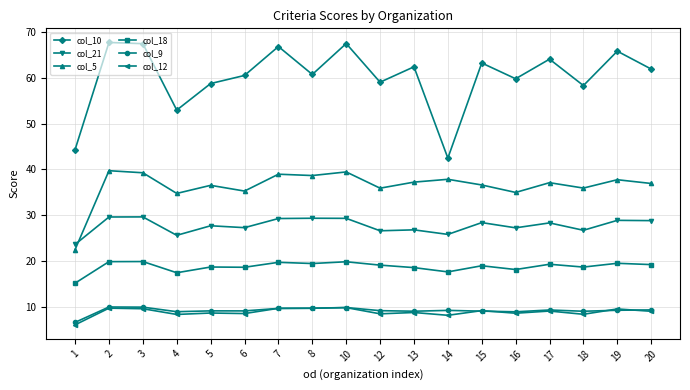

What is the spread (max minus min) of values at 1?

38.3